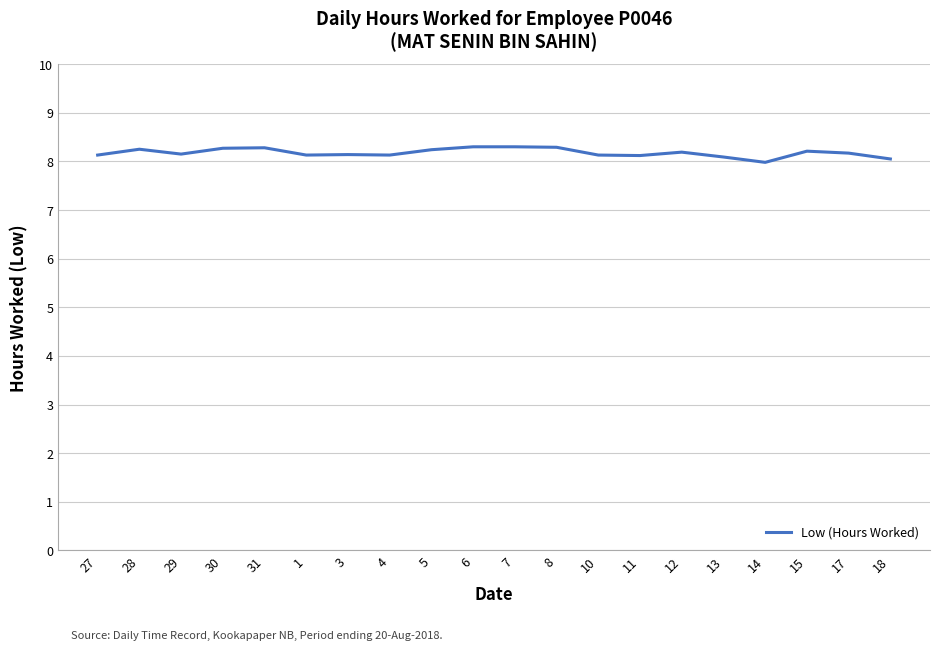

What is the average value?

8.2